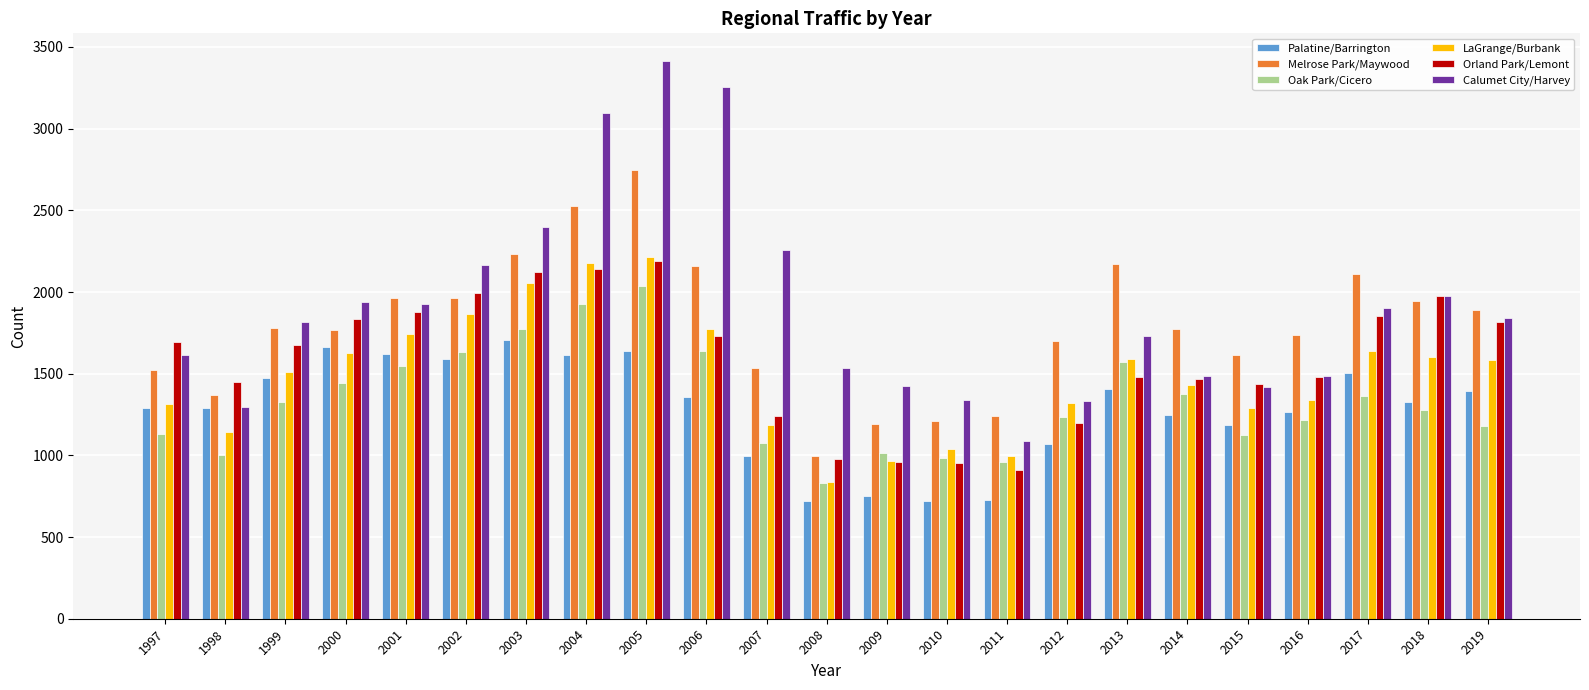

Where does the Orland Park/Lemont series first go above 1678?

1997